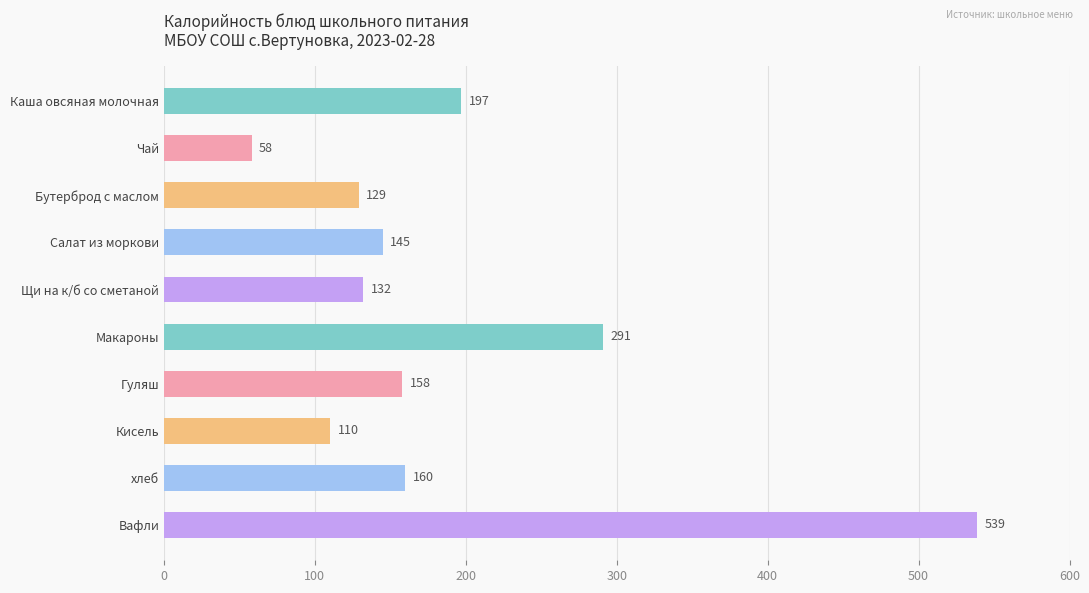

Does the chart contain stacked bars?

No